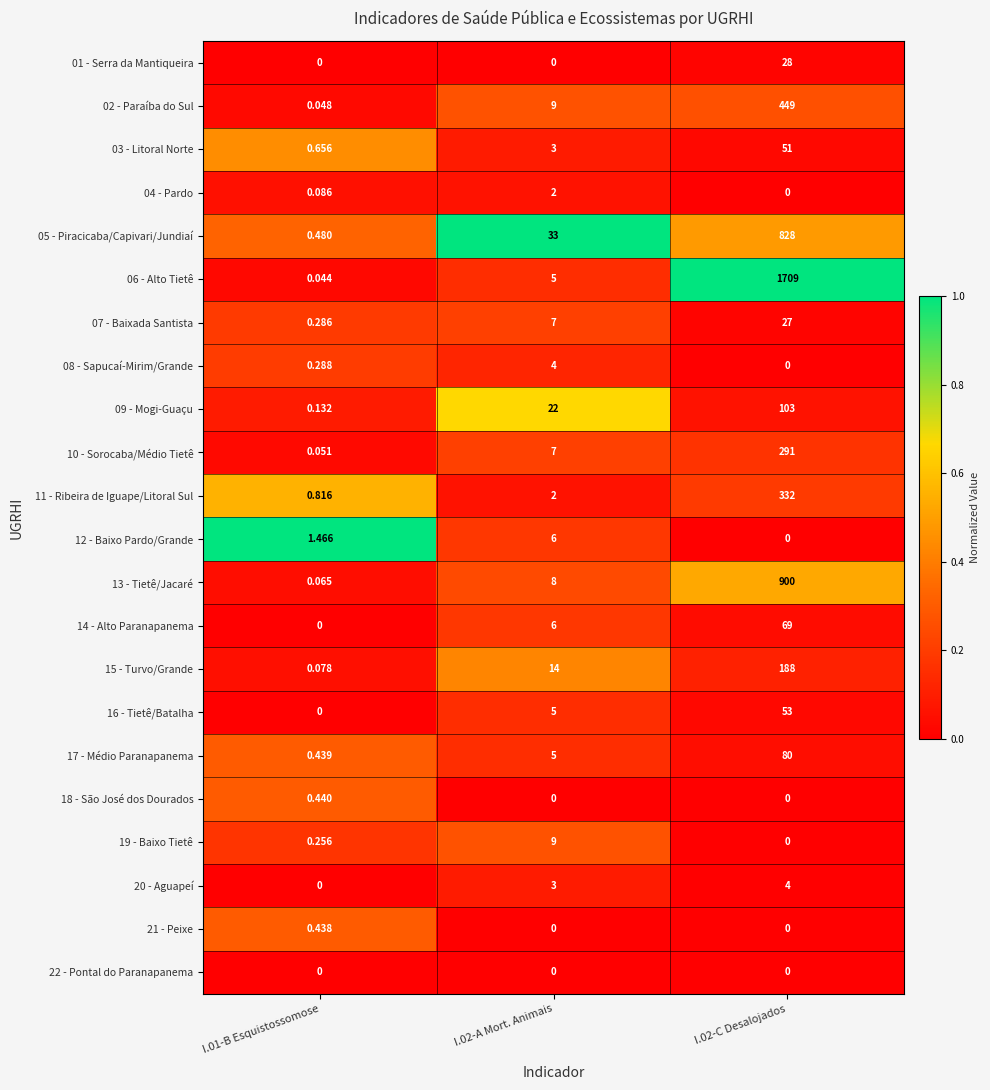

Is the value of 03 - Litoral Norte at I.02-C Desalojados greater than the value of 08 - Sapucaí-Mirim/Grande at I.02-C Desalojados?

Yes